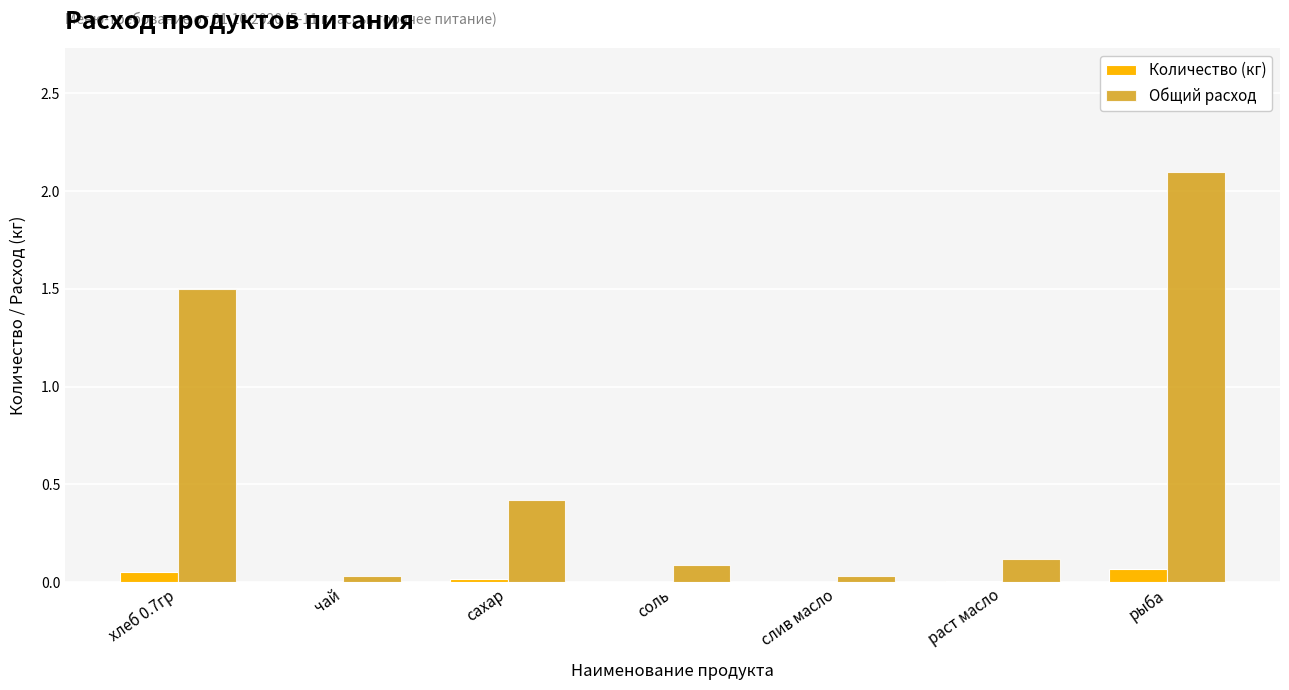

What is the maximum value shown in the chart?

2.1